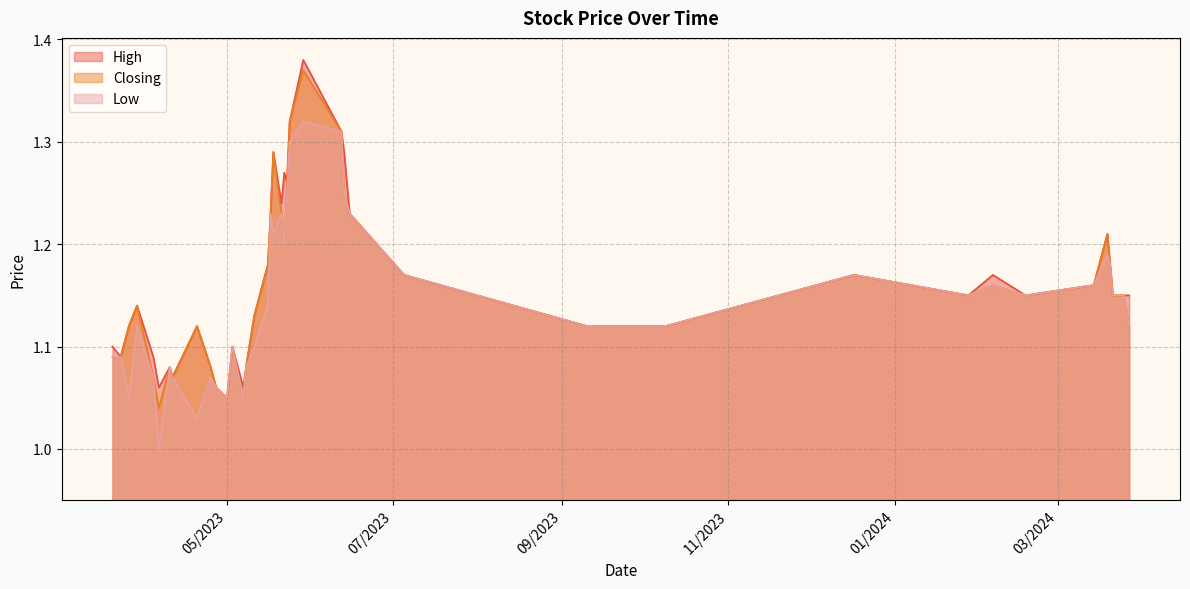

What is the label of the 17th point from the left?

29/05/2023